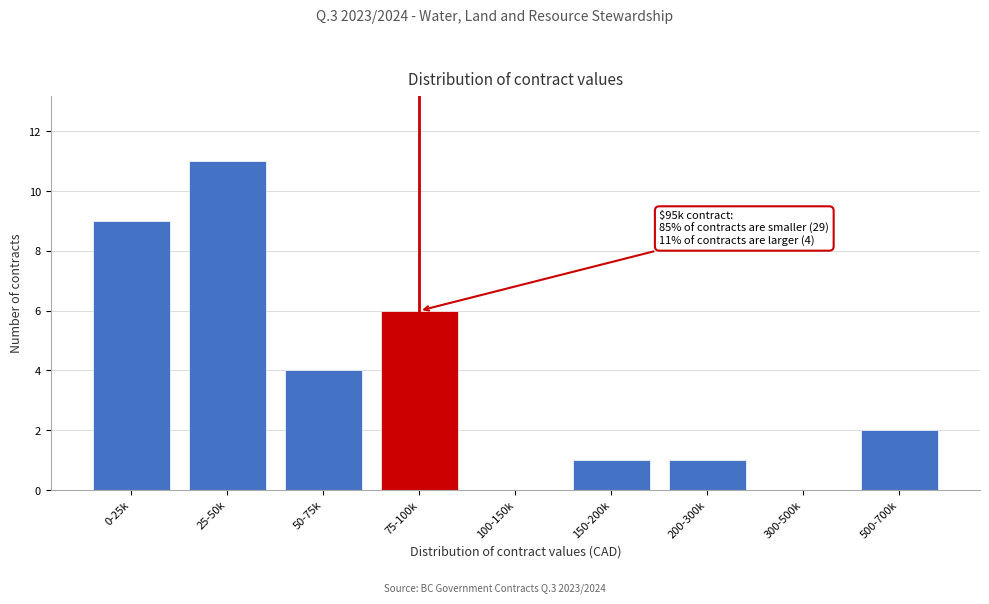

Reading left to right, extract all data points from this chart.

0-25k=9	25-50k=11	50-75k=4	75-100k=6	100-150k=0	150-200k=1	200-300k=1	300-500k=0	500-700k=2